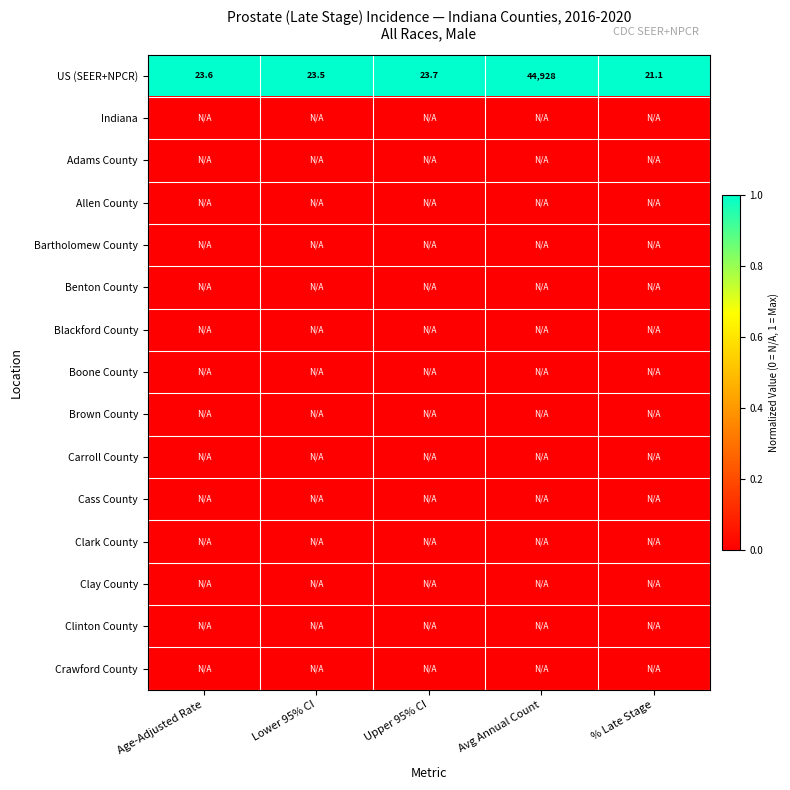

Where does the US (SEER+NPCR) series first go above 23?

Age-Adjusted Rate